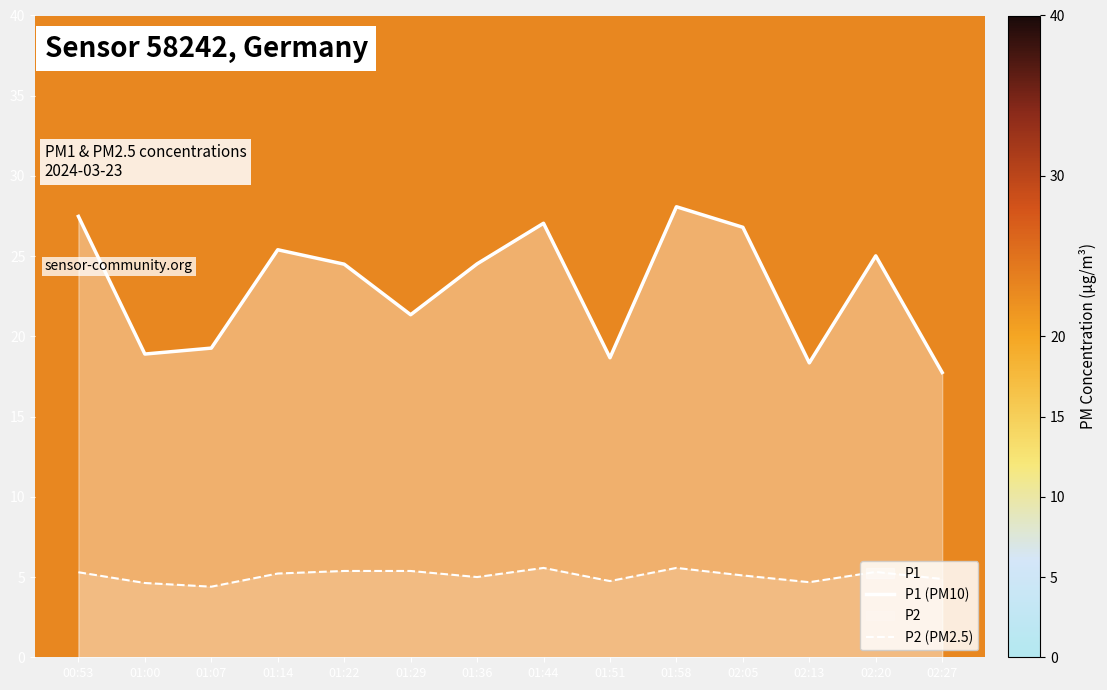

List the series in order of their peak value, highest first.

P1 (PM10), P2 (PM2.5)